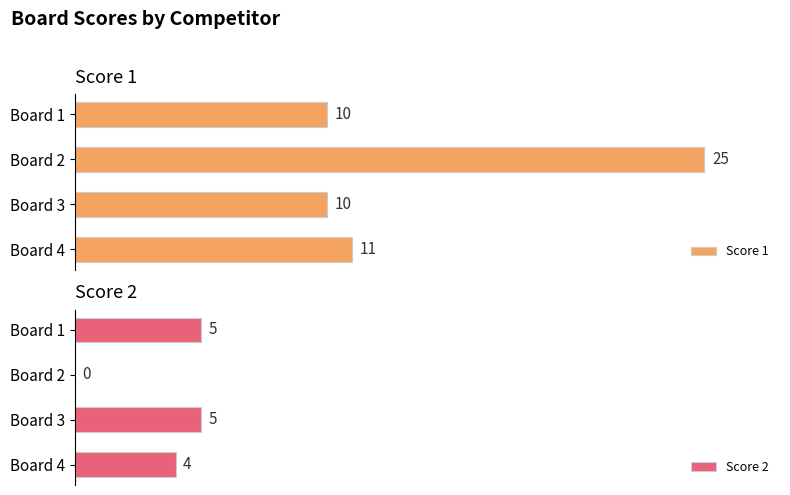

Which series has the widest spread of values?

Score 1